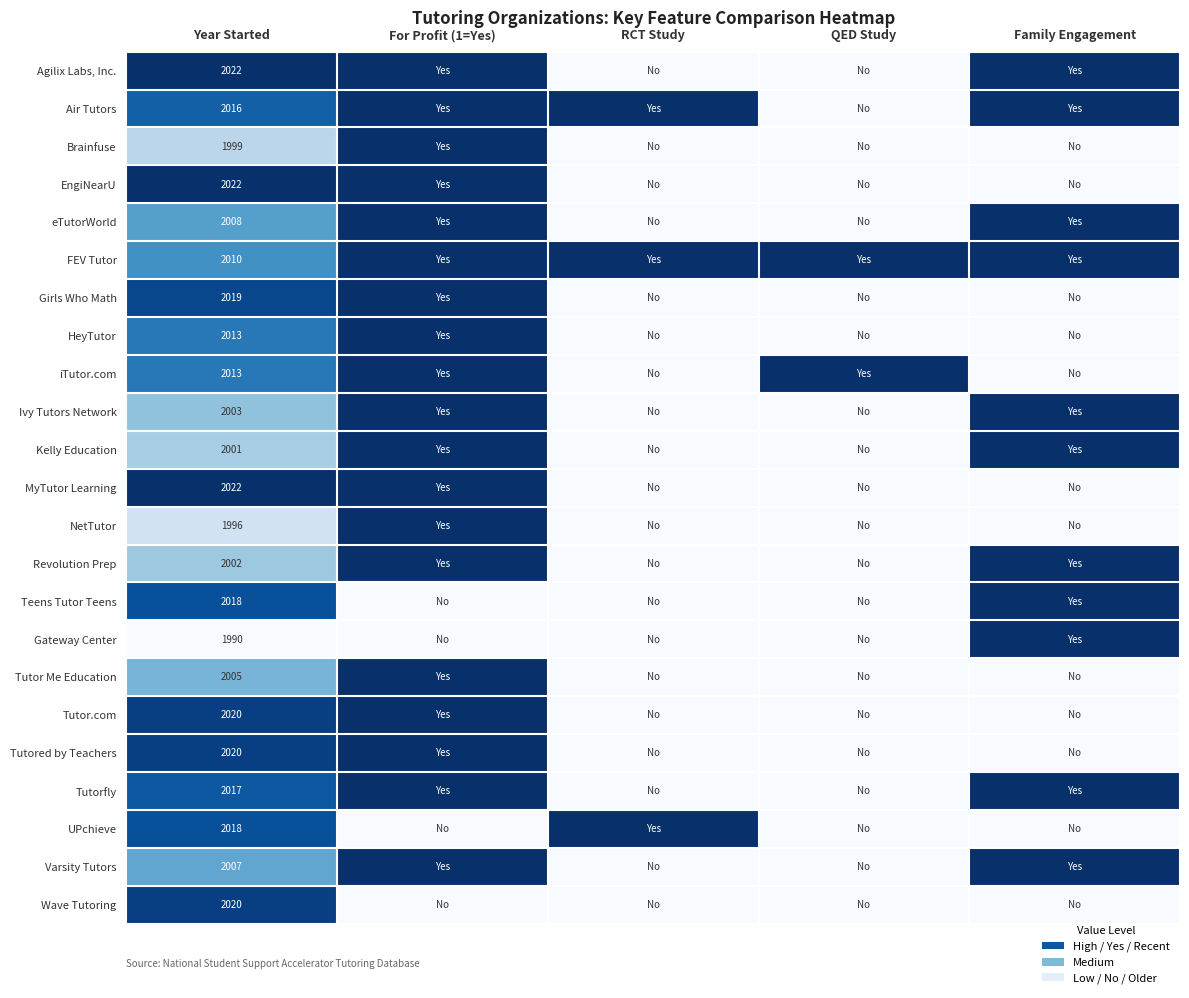

How many values in the Air Tutors series are below 1?

2